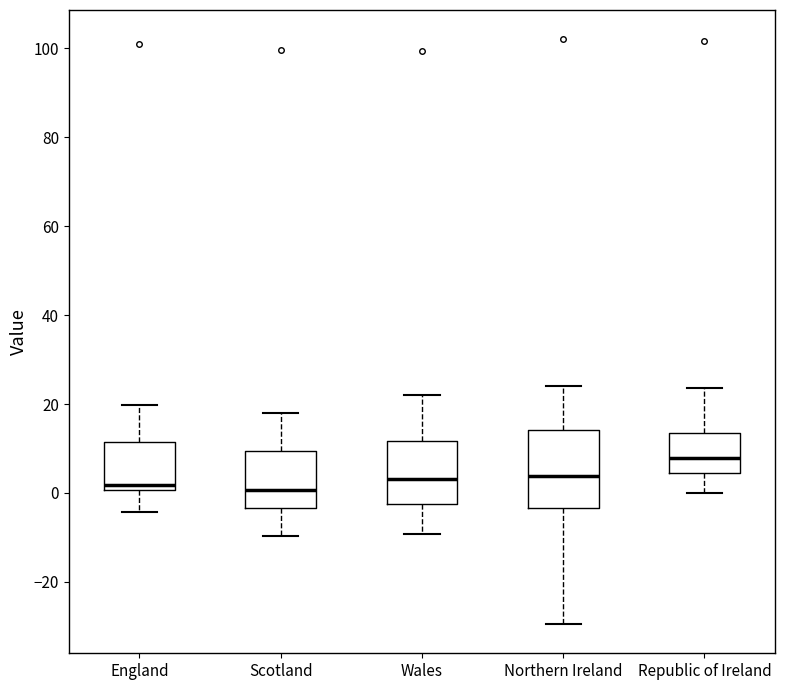

Which box is the tallest, from its lower edge to its upper edge?

Northern Ireland